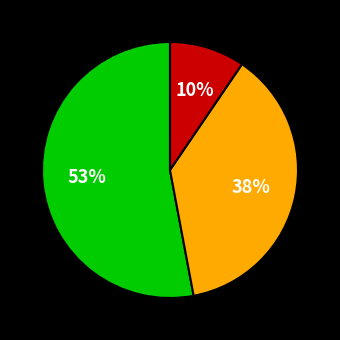

To the nearest percent, what is the average slice percentage?

33%